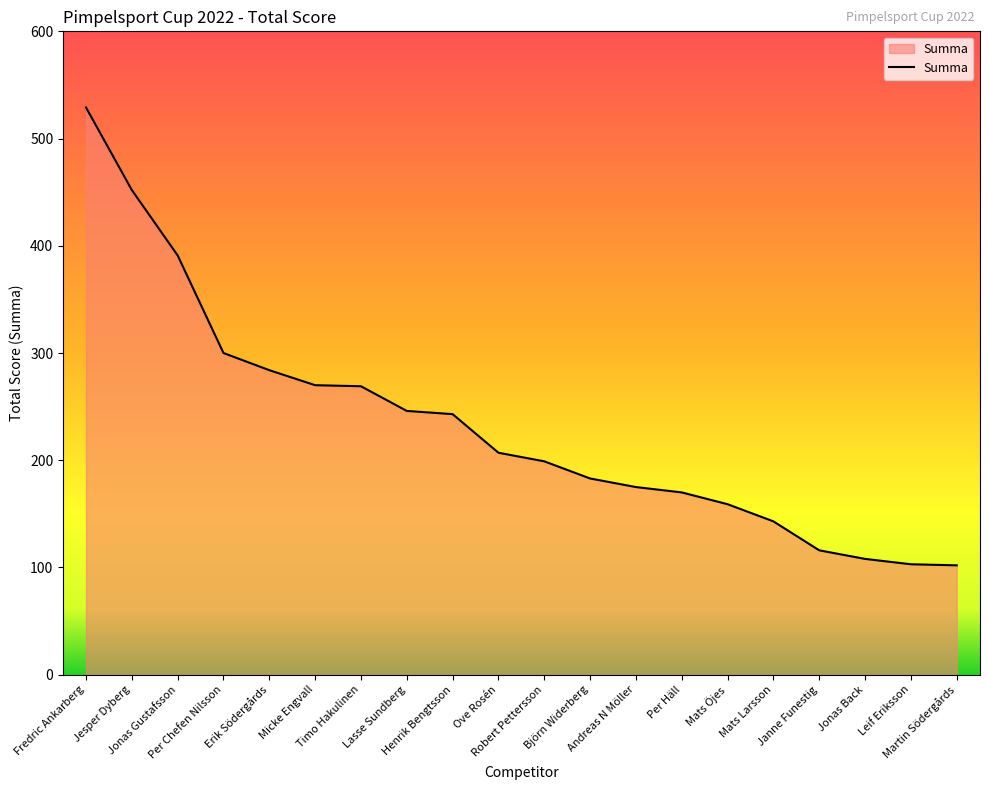

True or false: the data shows 42 at Jonas Back.

False